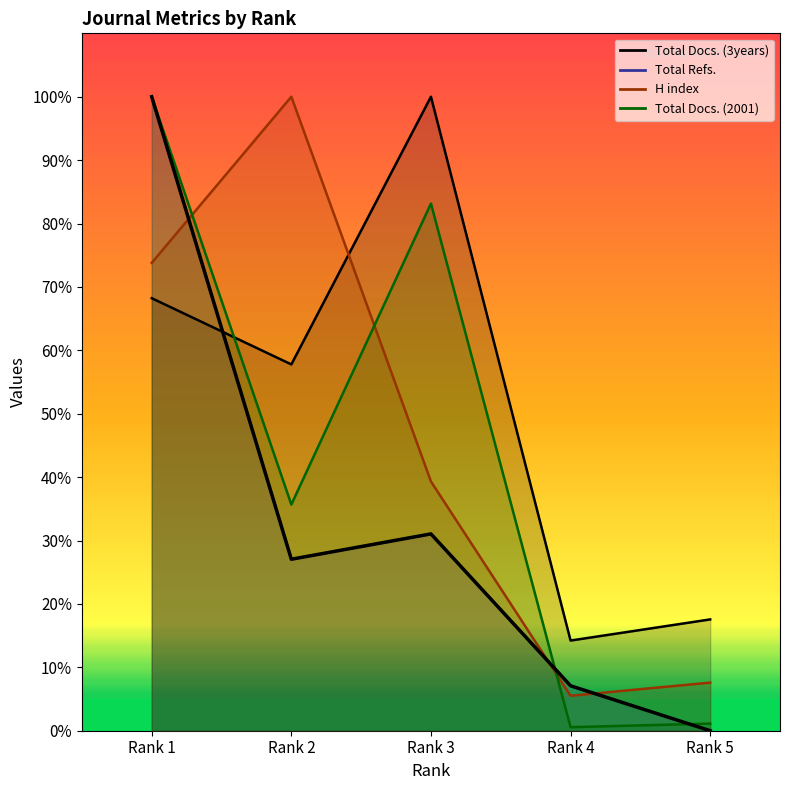

True or false: Total Docs. (3years) has more than 0 interior local peaks.

True